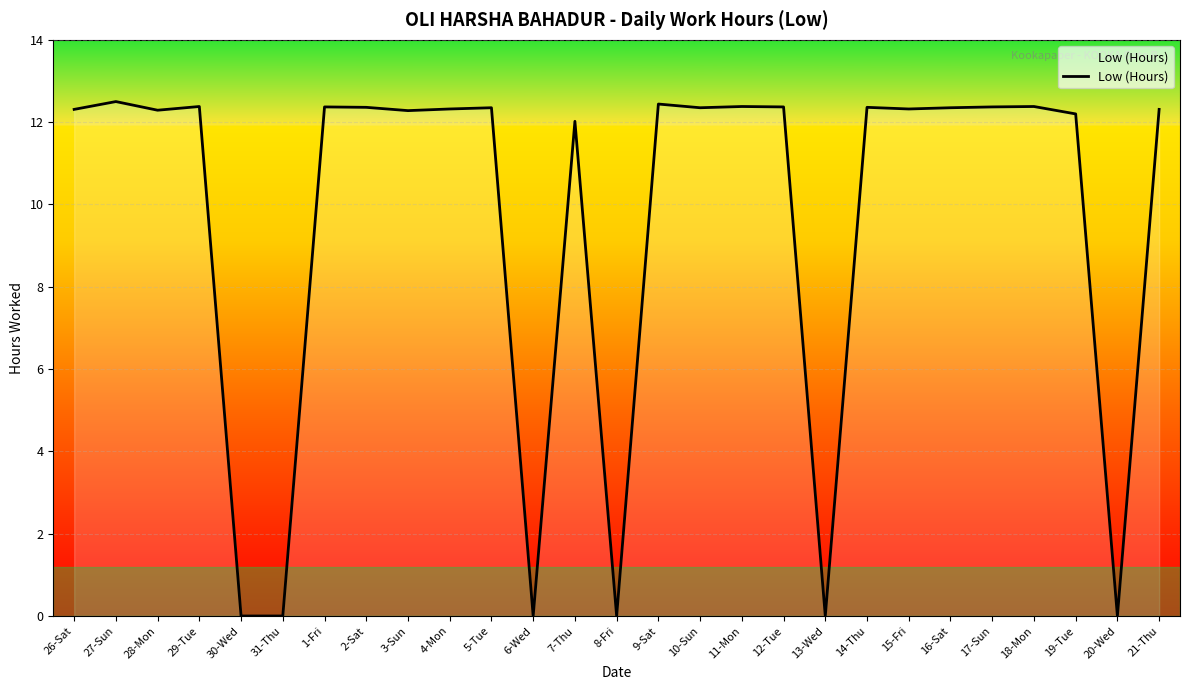

What is the difference between the maximum and minimum values?

12.5